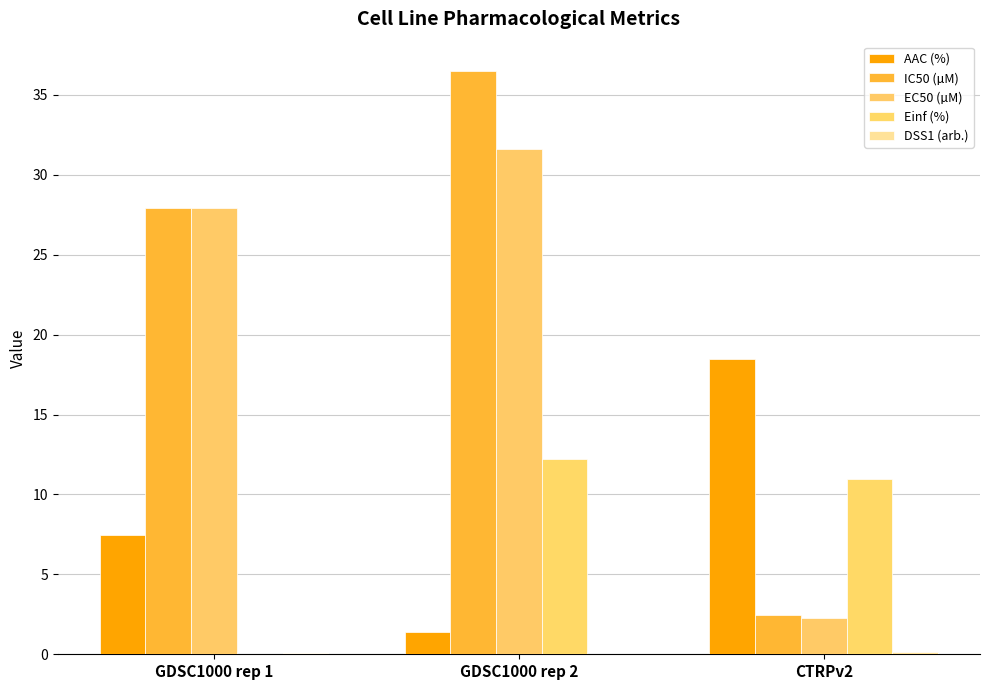

Which series has the largest range (max minus min)?

IC50 (µM)